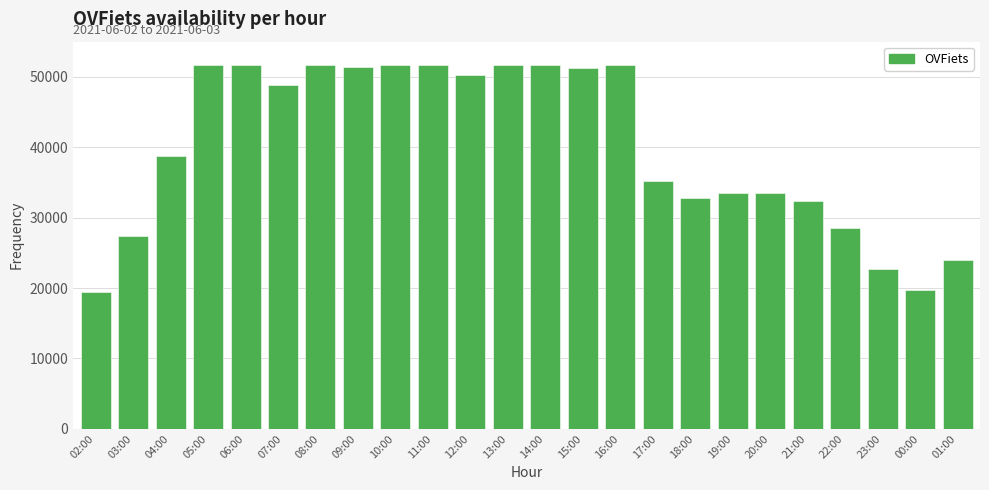

What is the change in value from 03:00 to 22:00?

+1174